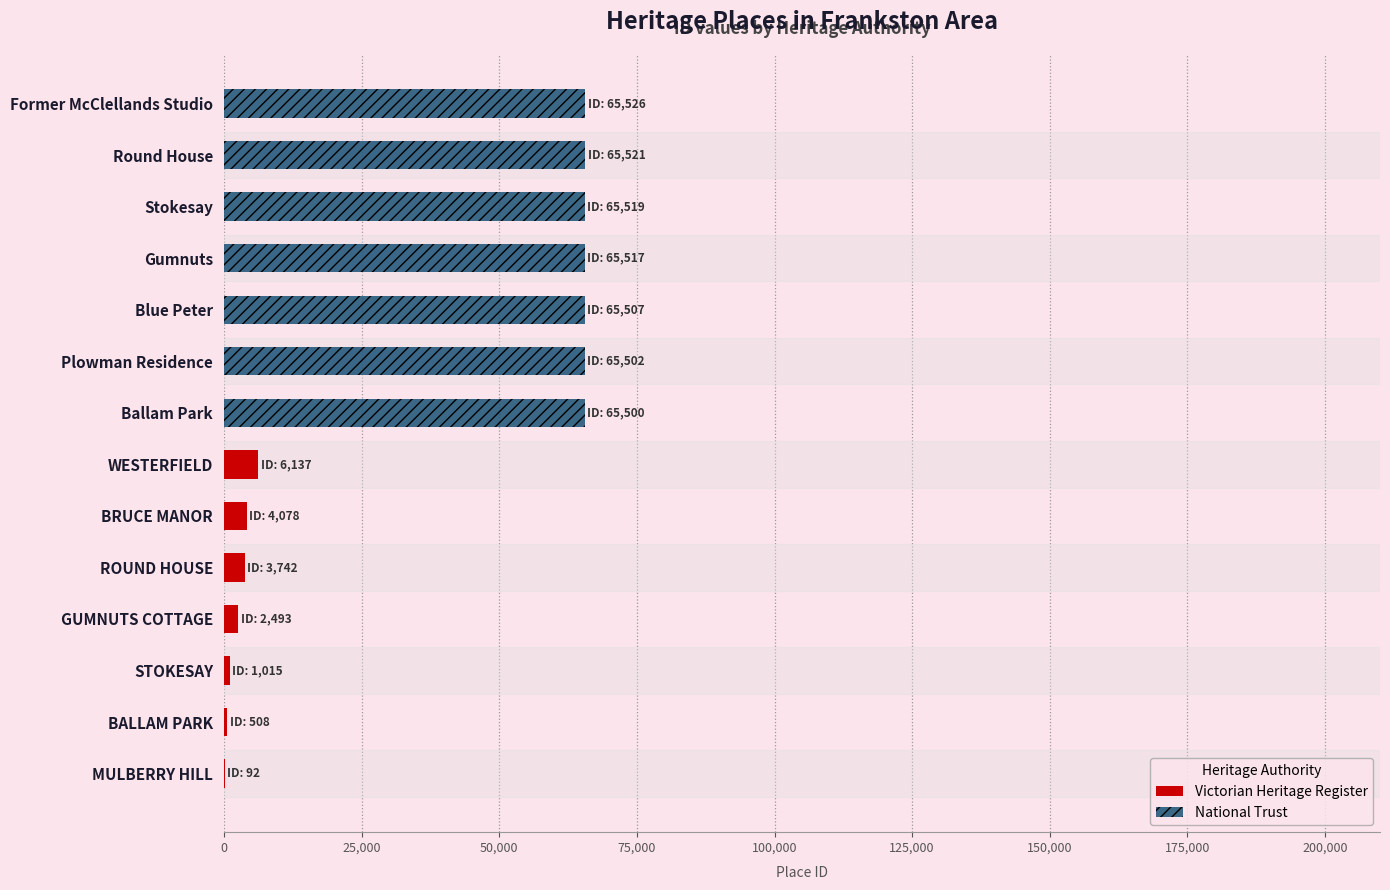

Is it true that National Trust equals 43014 at ROUND HOUSE?

False